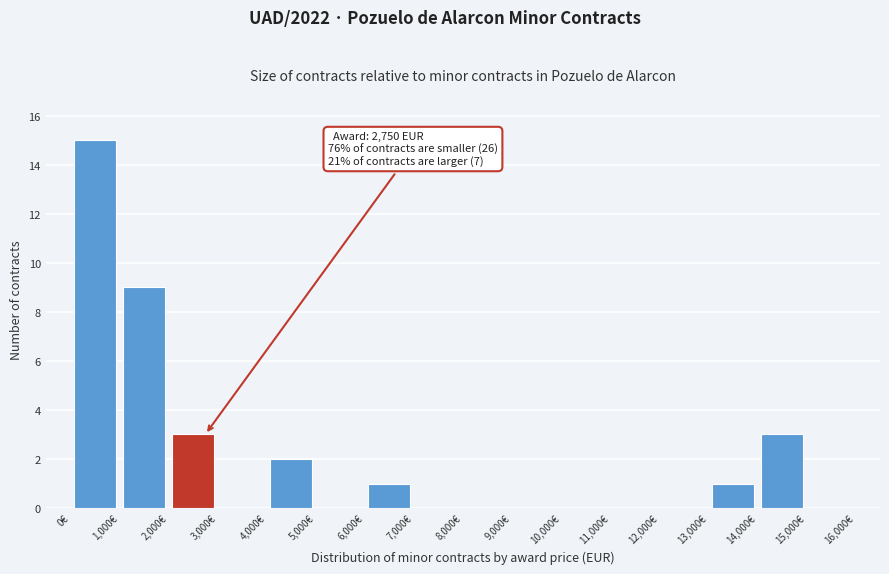

Over which range of the x-axis is the bar tallest?

0 to 1000